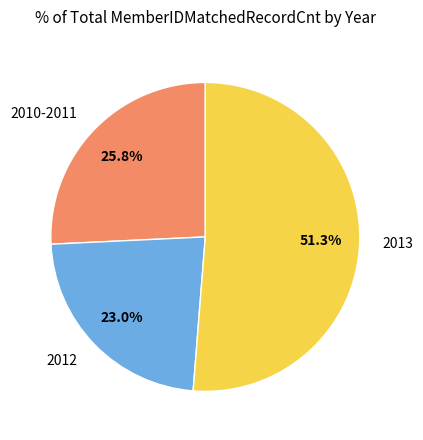

Rank the categories by value from highest to lowest.

2013, 2010-2011, 2012